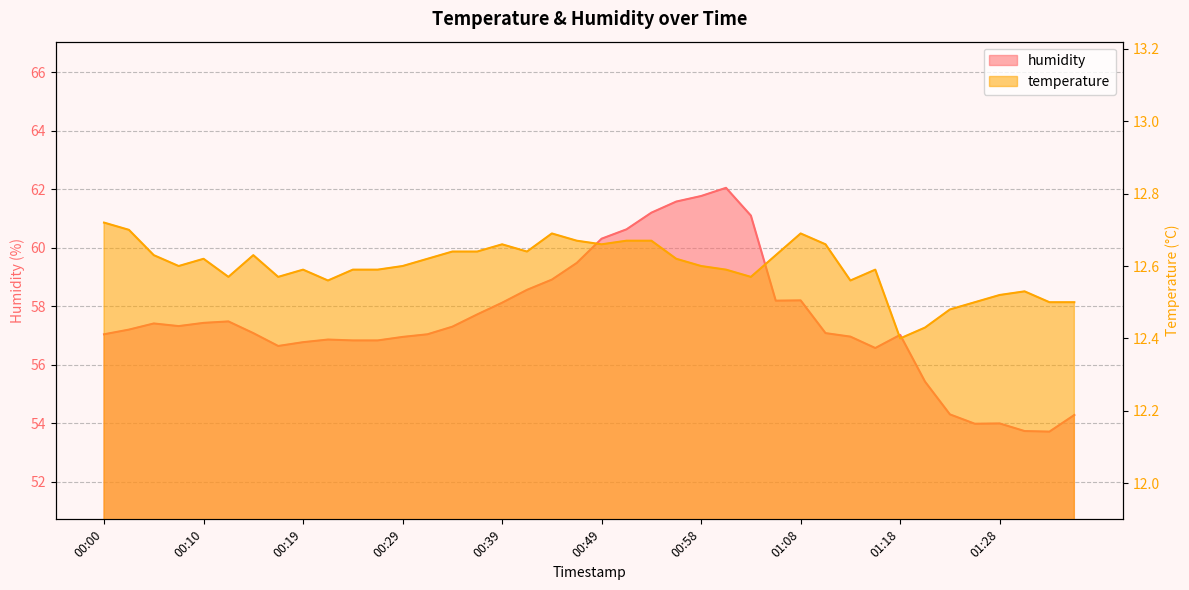

What is the minimum value for temperature?

12.4